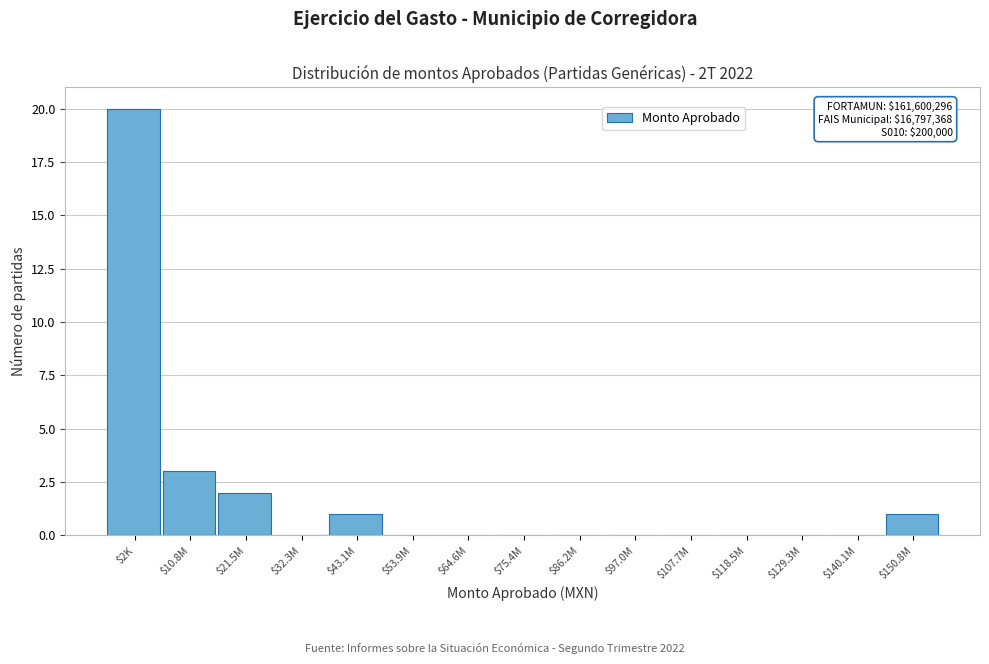

What is the sum of all values?

27